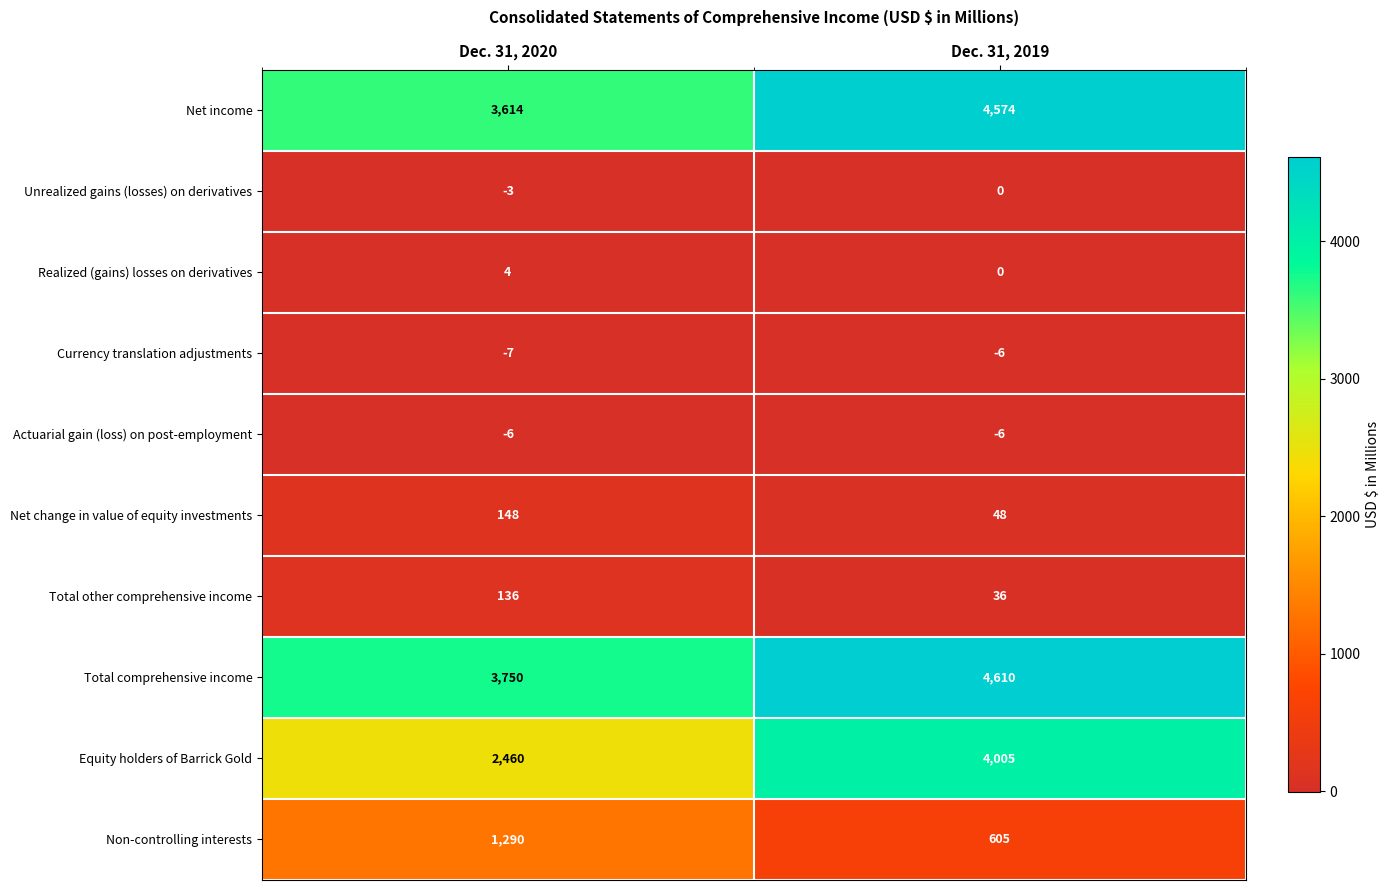

What is the smallest value displayed?

-7